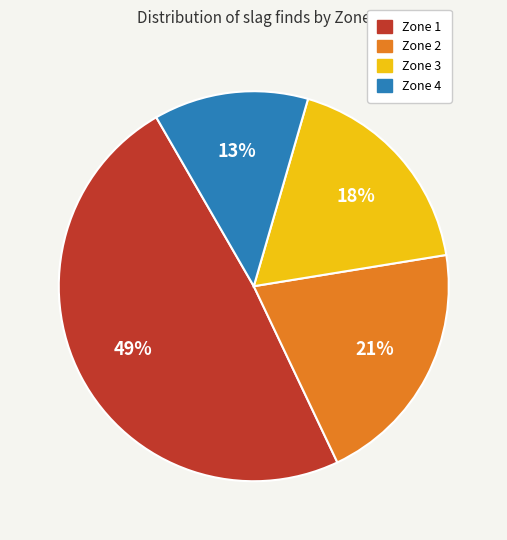

Combined, do Zone 2 and Zone 3 account for over 50%?

No